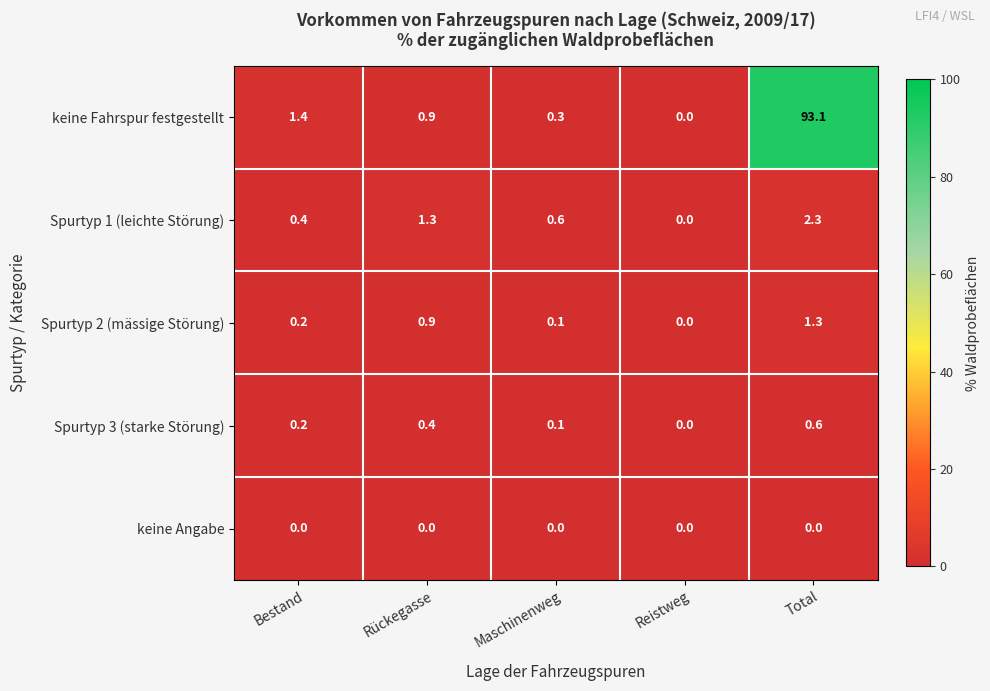

Which series has the largest total across all categories?

keine Fahrspur festgestellt